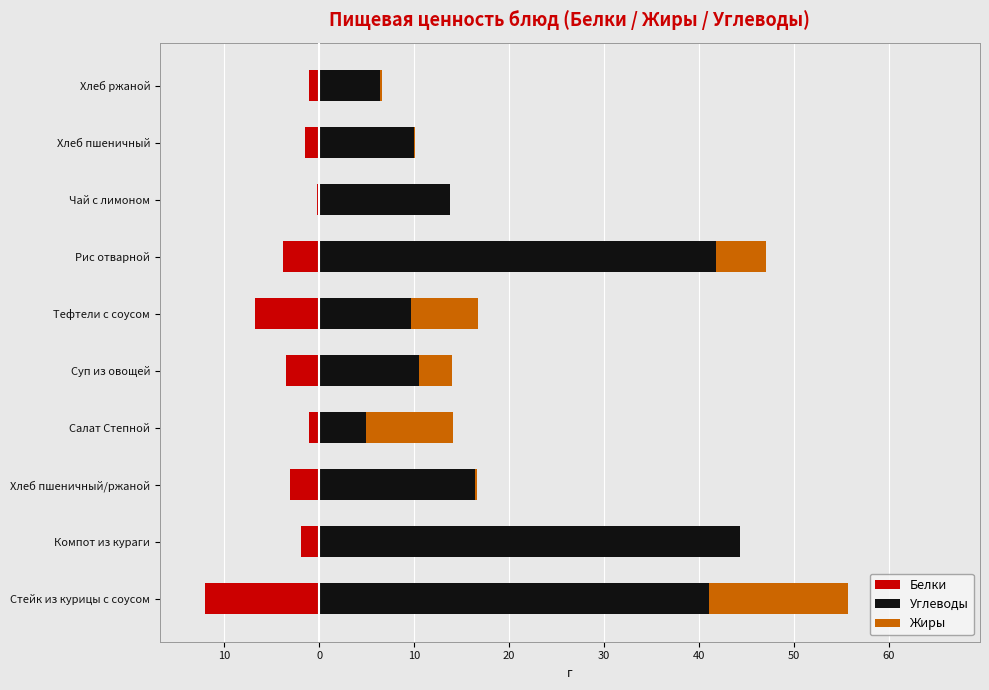

What is the total value across all series at Тефтели с соусом?

9.9